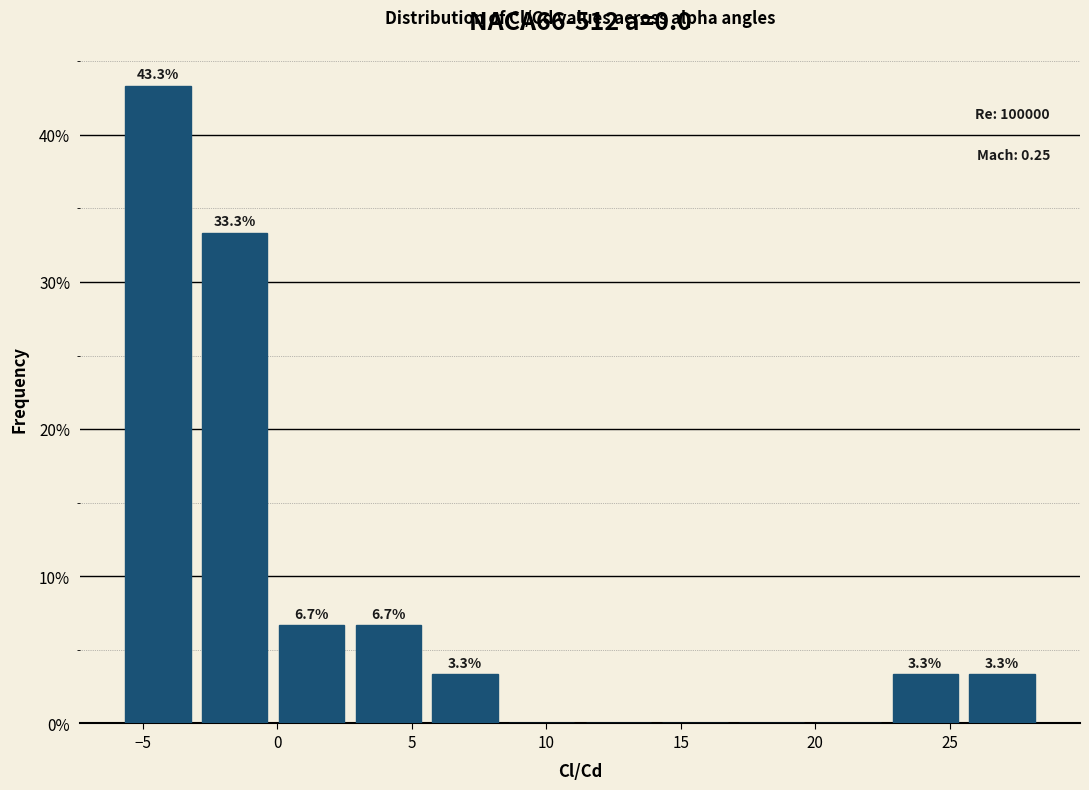

Which range on the x-axis has the tallest bar?

-6.0 to -3.0